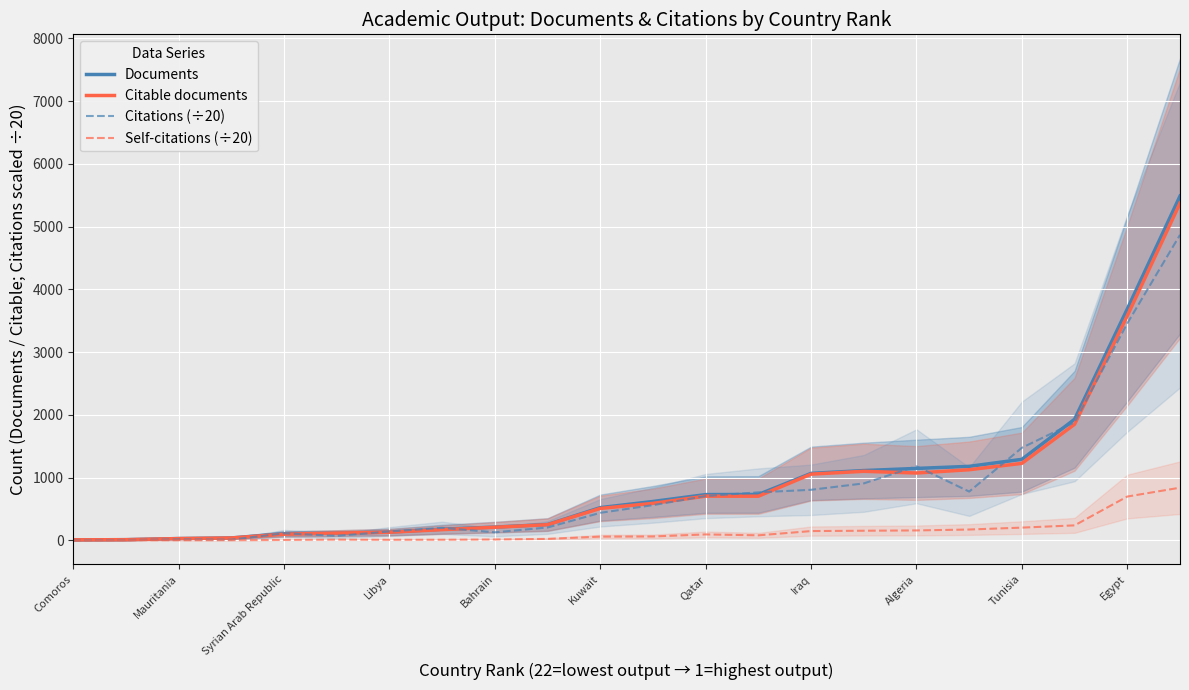

Where is the first local maximum for Self-citations (÷20)?

Mauritania